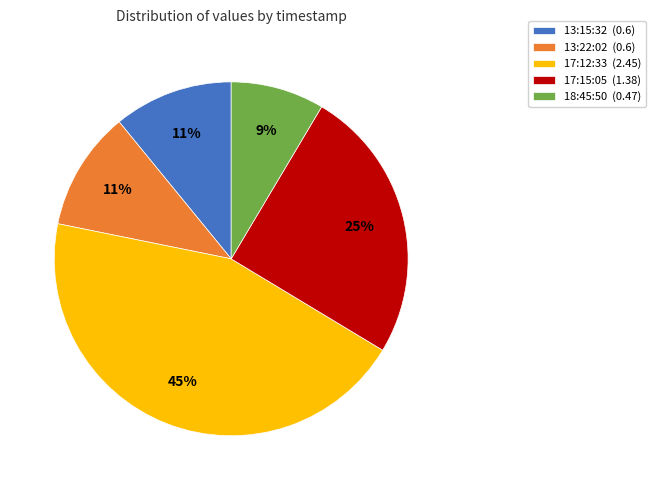

Is it true that 13:15:32 (0.6) is 1% of the pie?

False